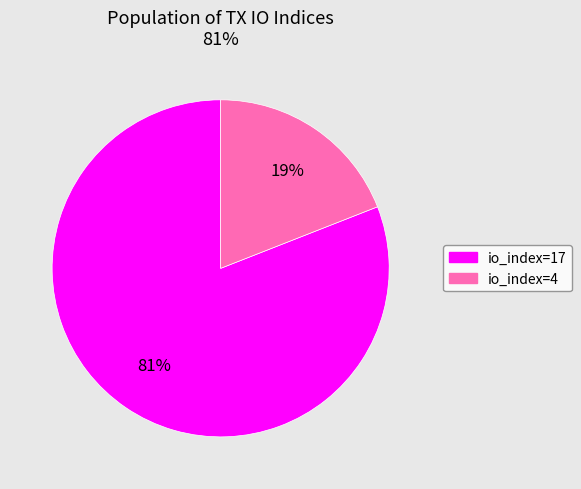

Do io_index=4 and io_index=17 together represent more than half of the pie?

Yes